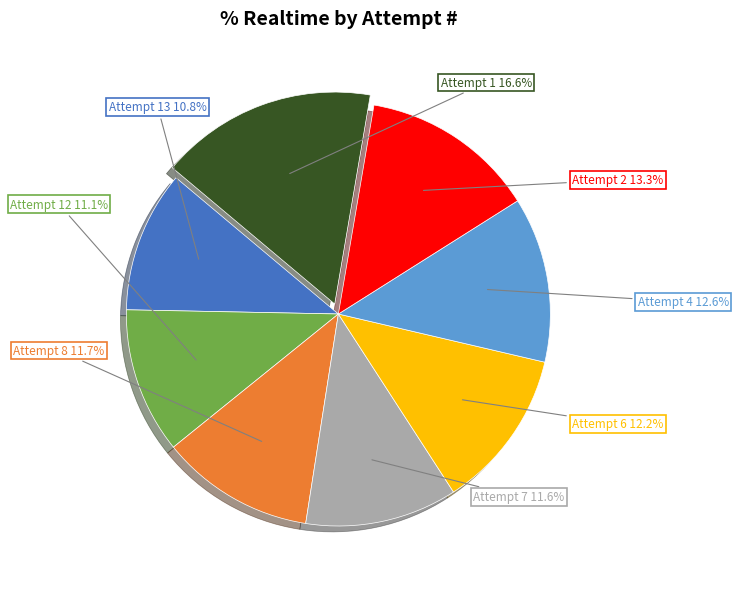

Does any single category account for the majority?

No